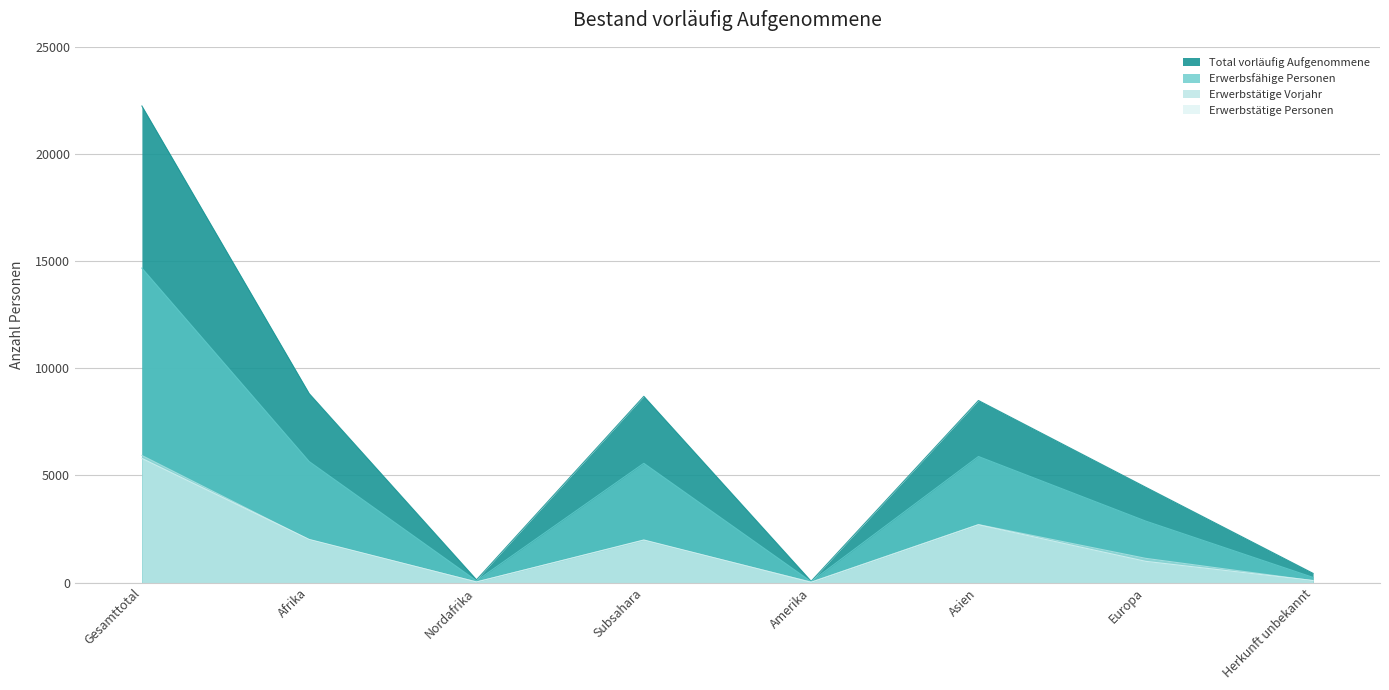

What is the total value across all series at Afrika?

18462